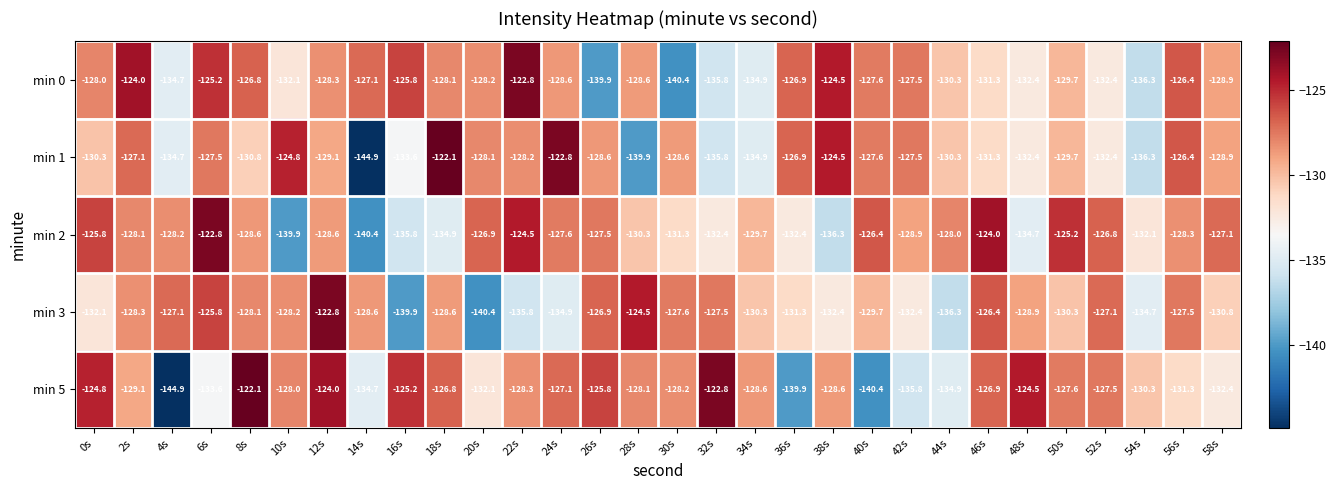

What is the minimum value shown in the chart?

-144.9